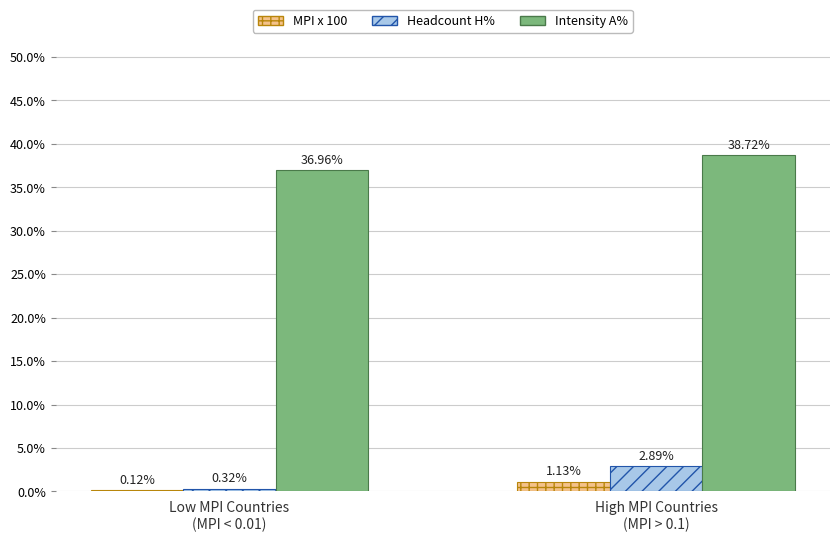

Which series has the largest total across all categories?

Intensity A%